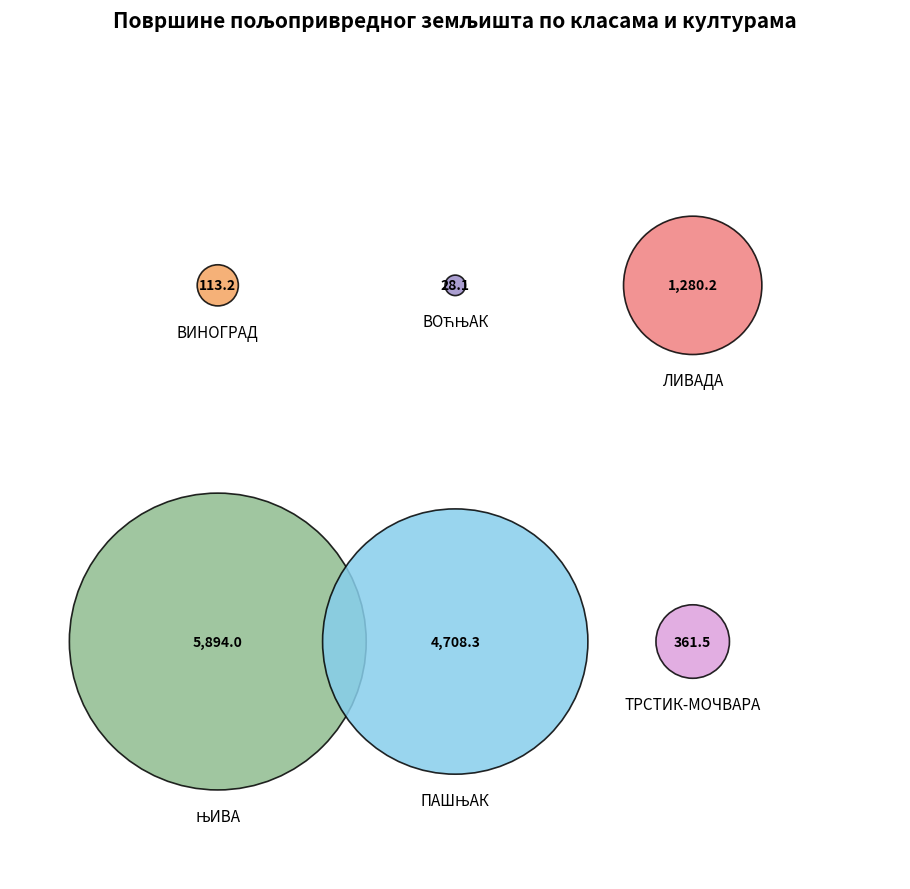

Is it true that ТРСТИК-МОЧВАРА is 1% of the pie?

False